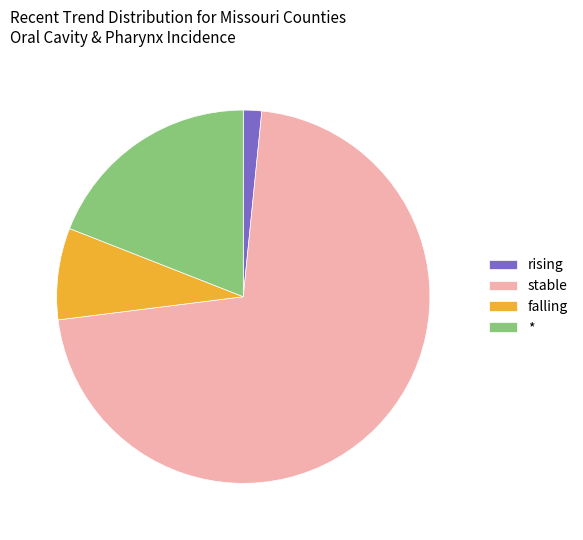

Which category has the smallest portion of the pie?

rising